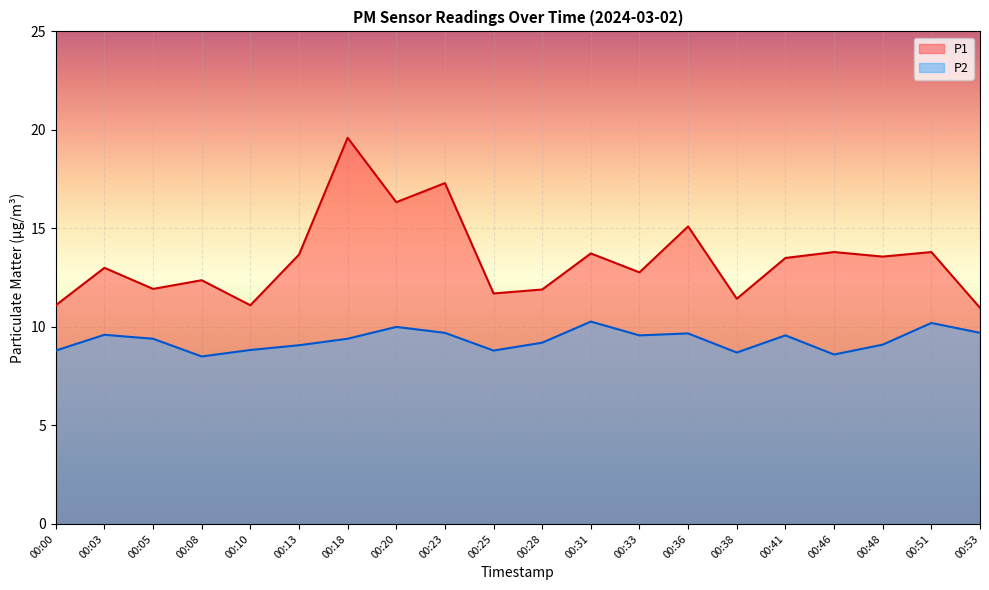

What is the difference between the second highest and minimum values in the P2 series?

1.7